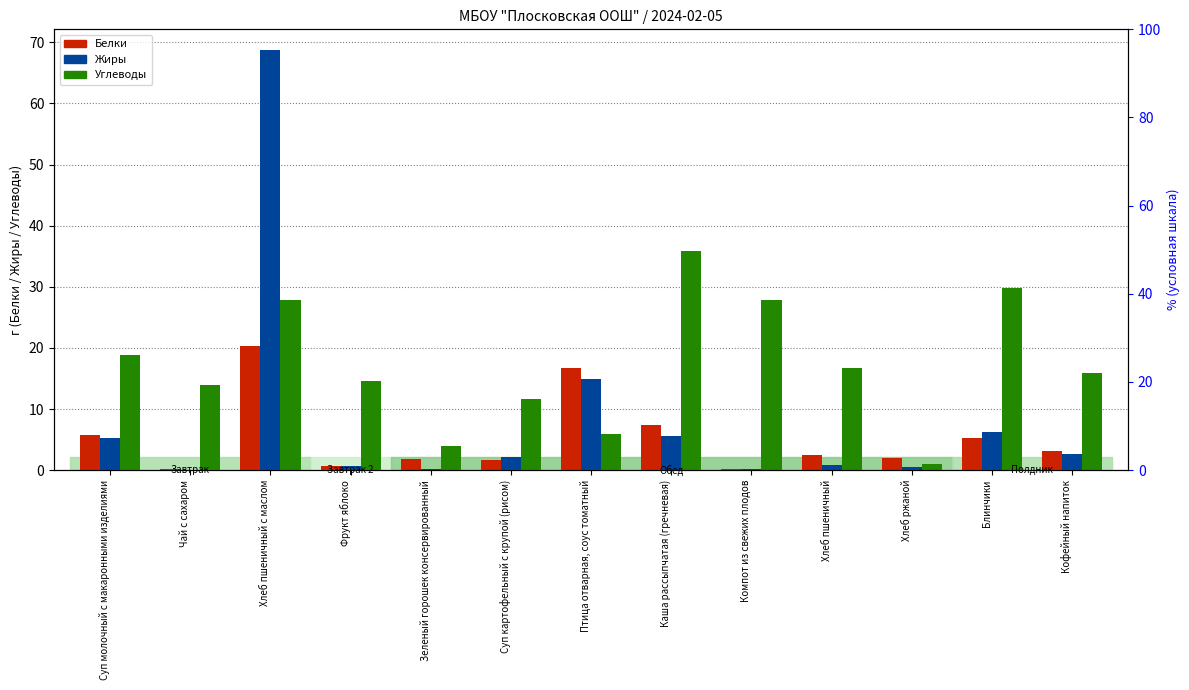

What position from the left is Кофейный напиток?

13